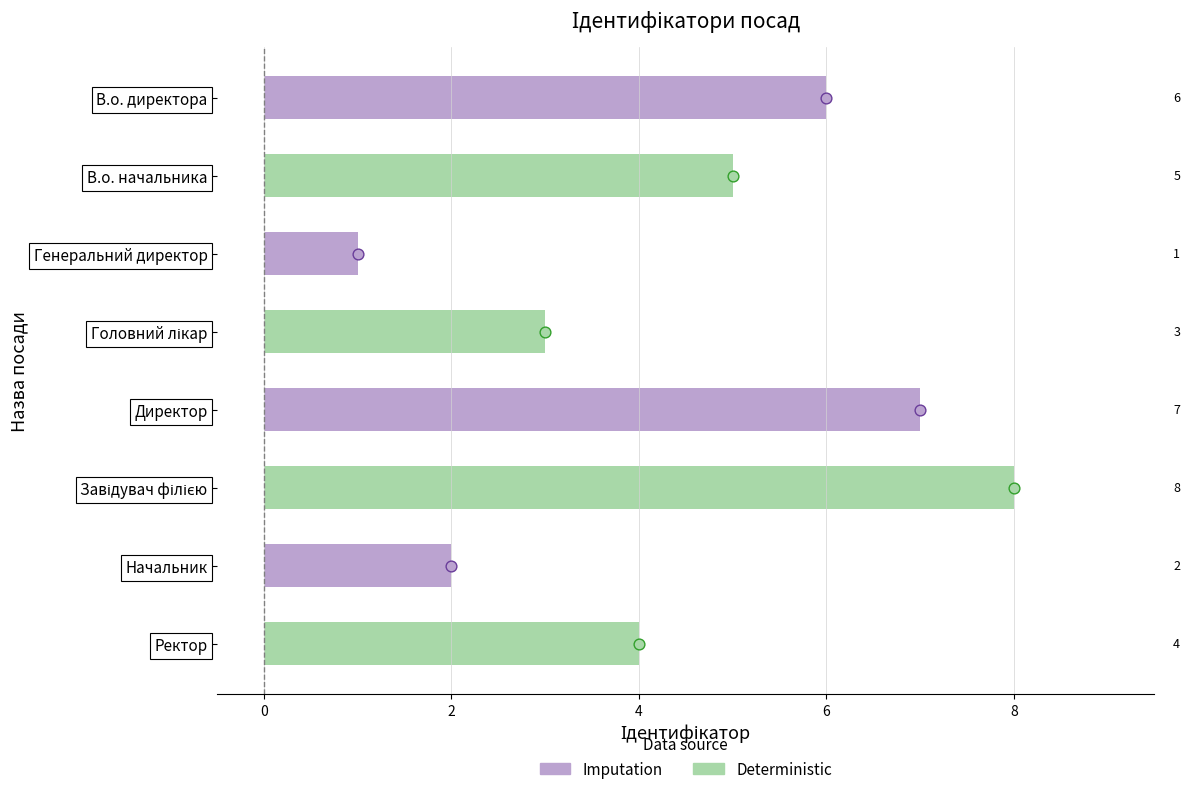

What is the change in value from Директор to Завідувач філією?

+1